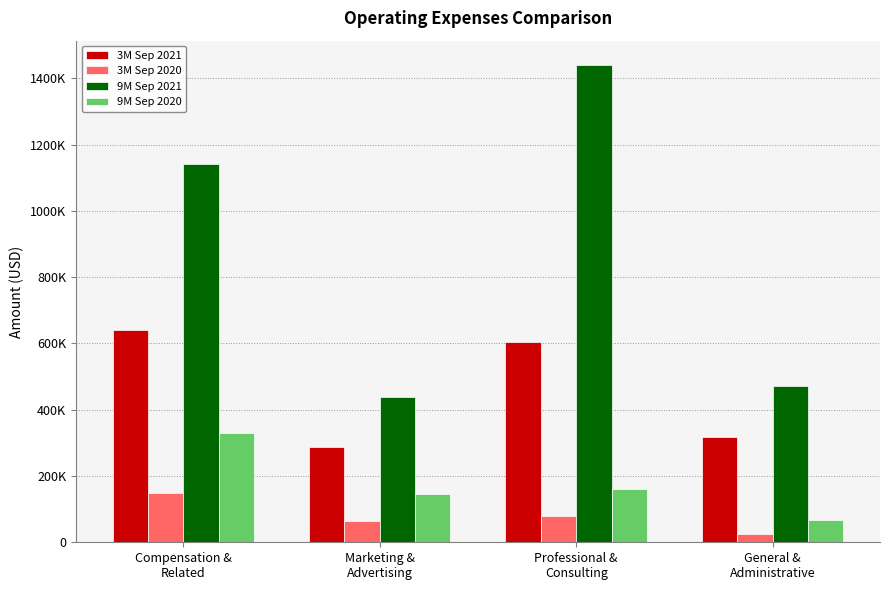

Are the bars horizontal?

No